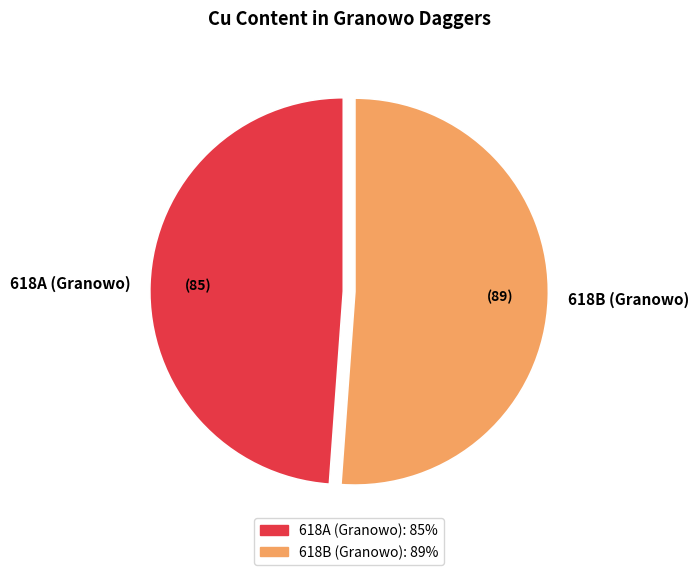

How many segments does this pie chart have?

2